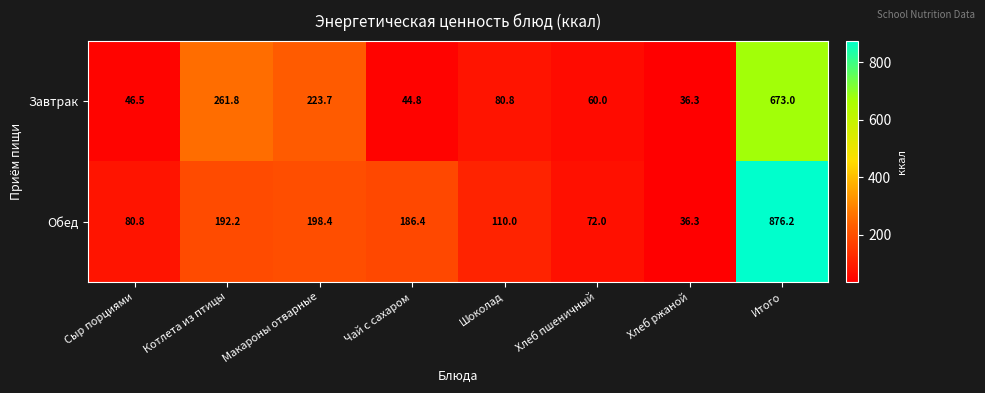

What is the spread (max minus min) of values at Чай с сахаром?

141.6